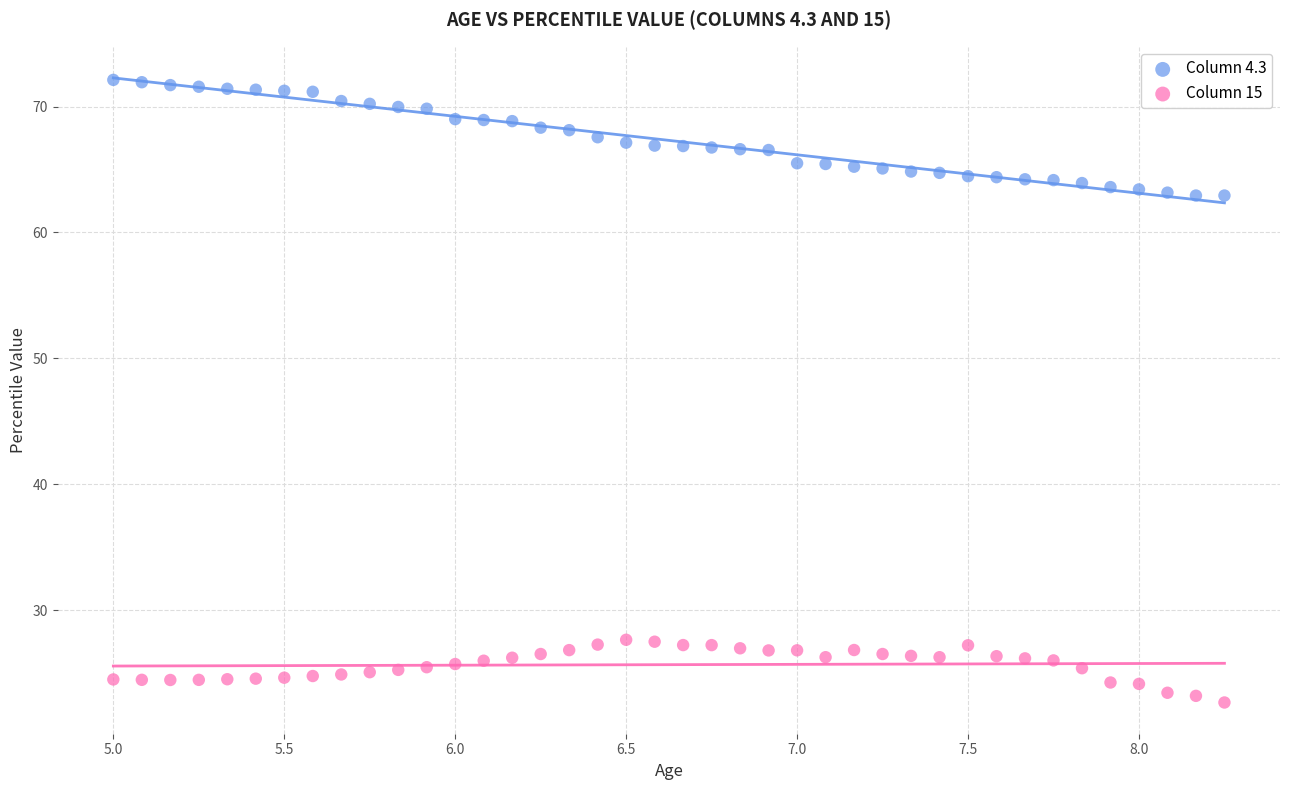

Which series contains the highest Y value?

Column 4.3